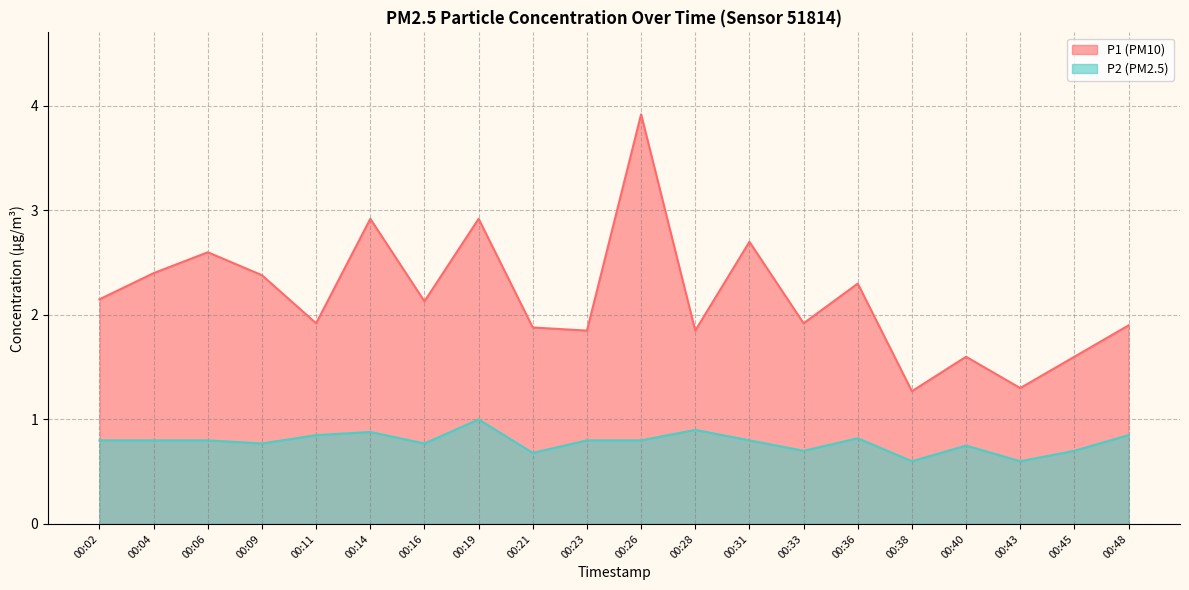

What is the average value of the P2 series?

0.8